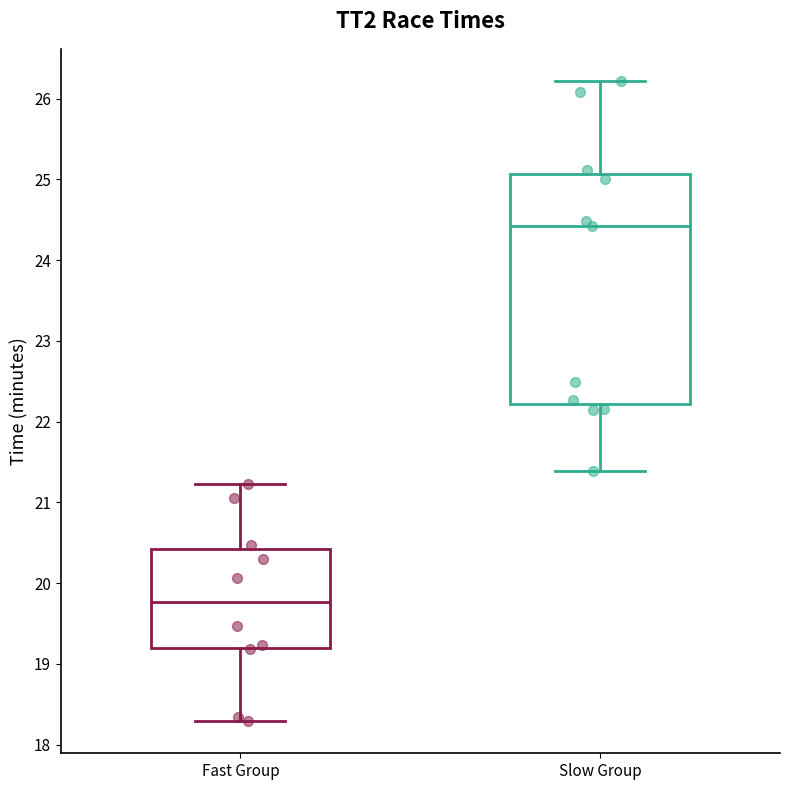

Where does the median line of the box for Slow Group sit on the y-axis? The values are not printed on the chart, so give them approximately, as read against the axis.

24.4